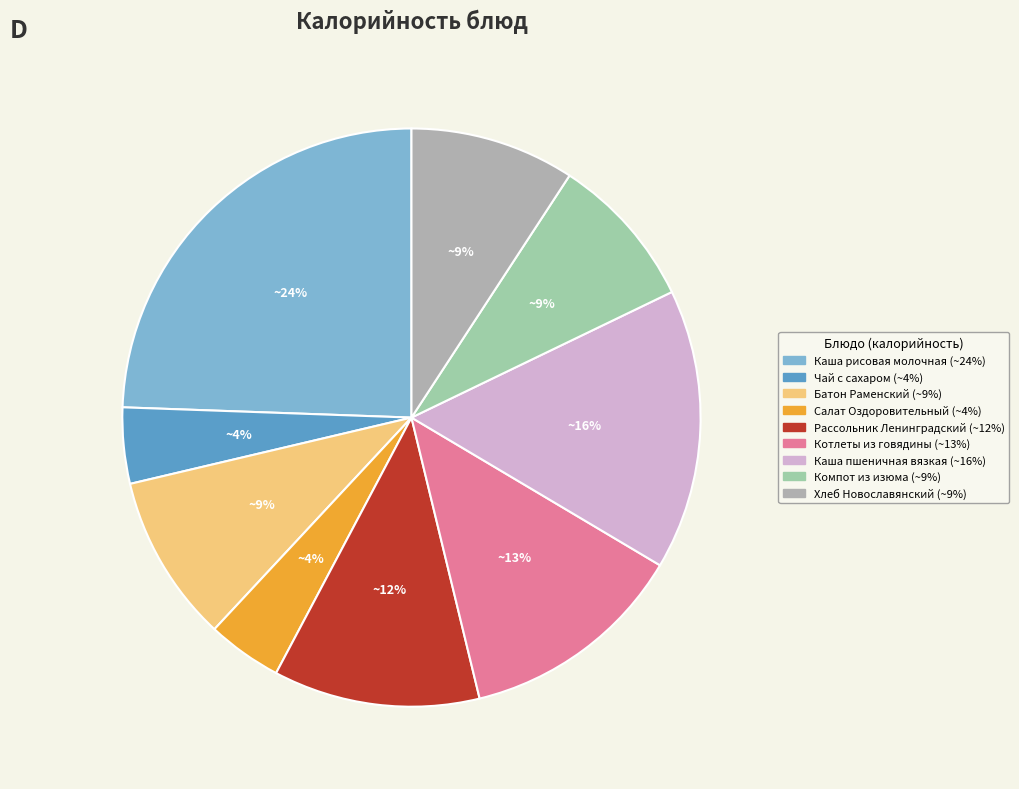

True or false: Котлеты из говядины accounts for 1% of the total.

False